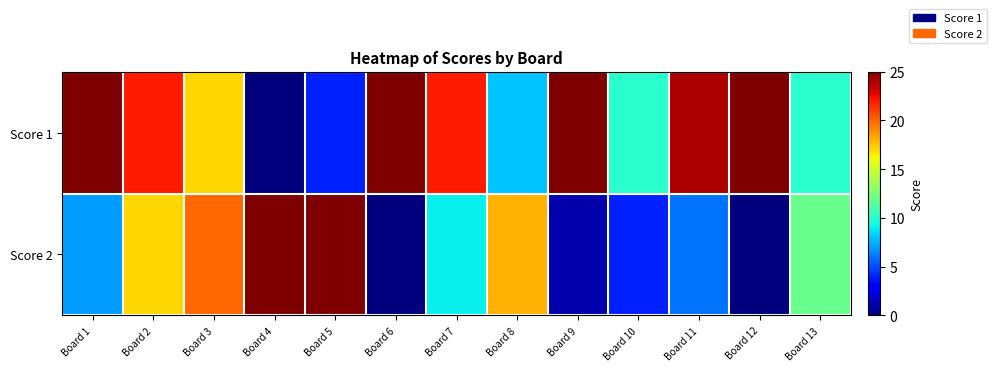

Which series has the largest total across all categories?

Score 1